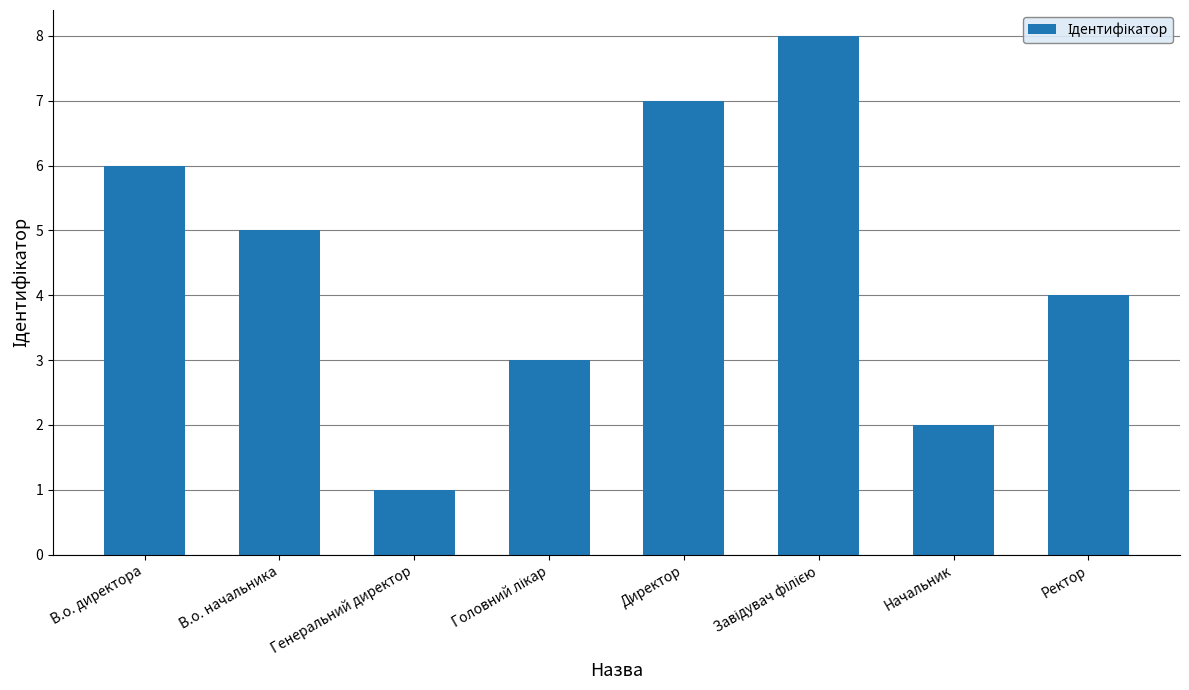

What is the label of the 6th bar from the right?

Генеральний директор